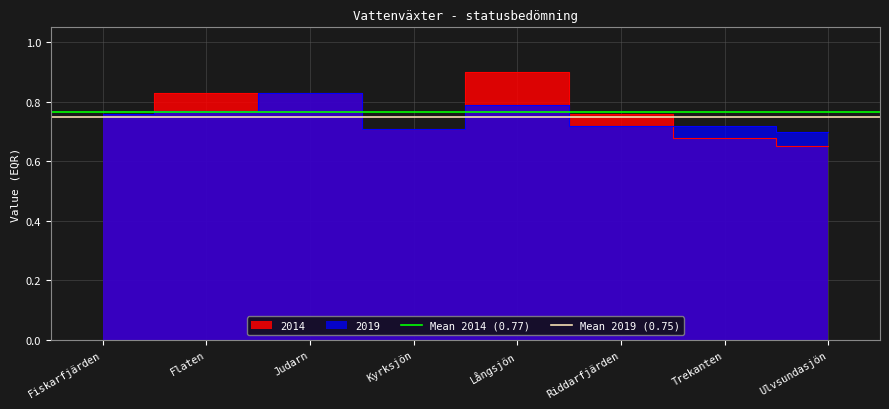

The value of Mean 2019 (0.75) at Fiskarfjärden is 0.8. True or false?

True